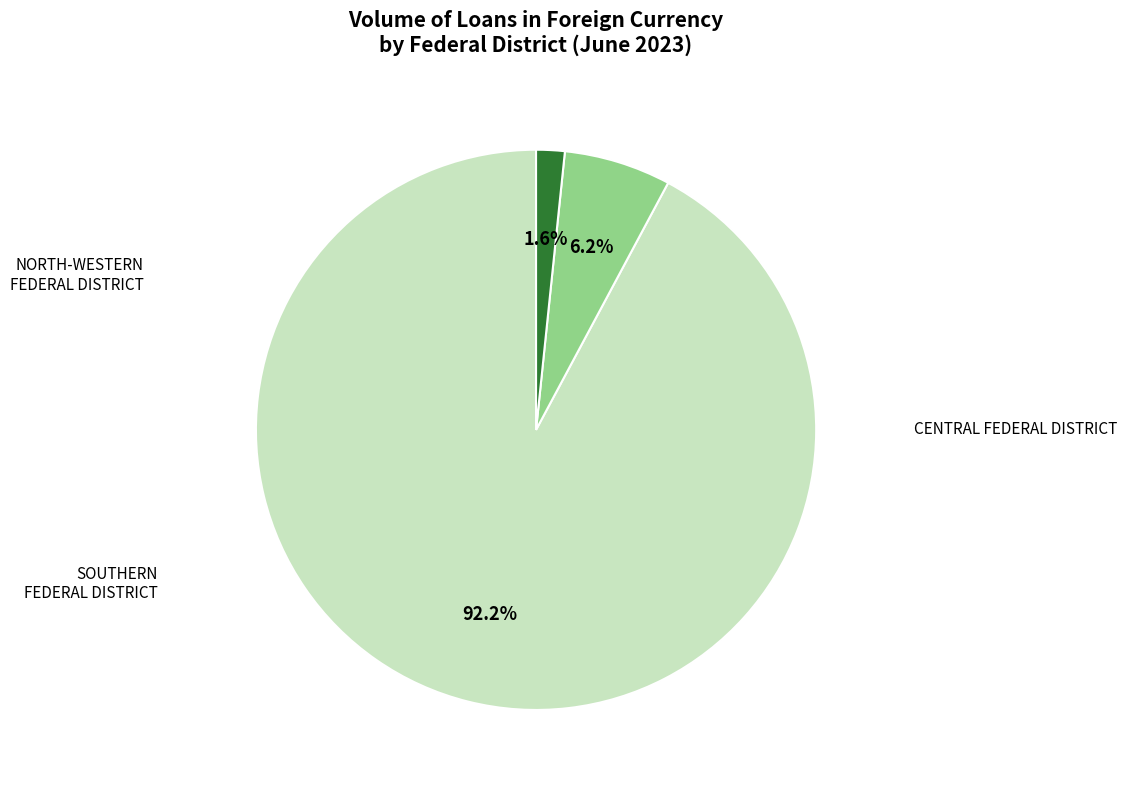

Is the sum of NORTH-WESTERN FEDERAL DISTRICT and SOUTHERN FEDERAL DISTRICT greater than half?

No